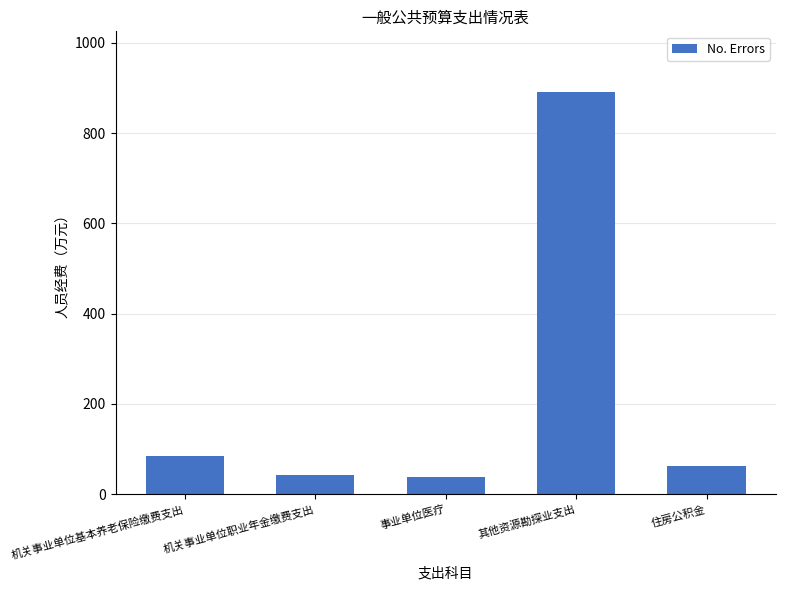

Is it true that the value at 机关事业单位基本养老保险缴费支出 is 117.7?

False